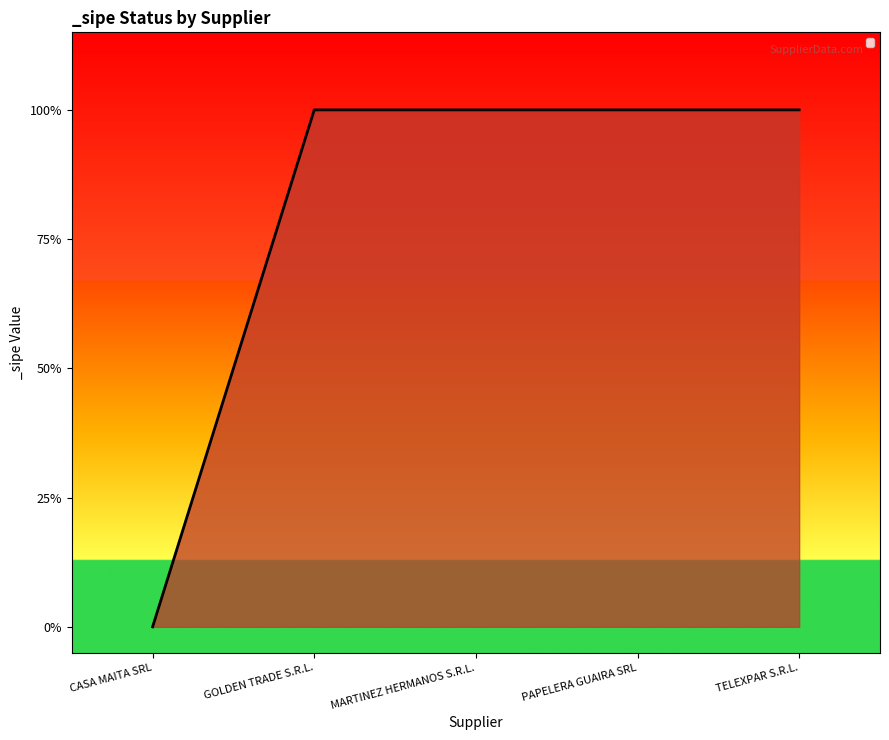

Does the chart have visible grid lines?

No